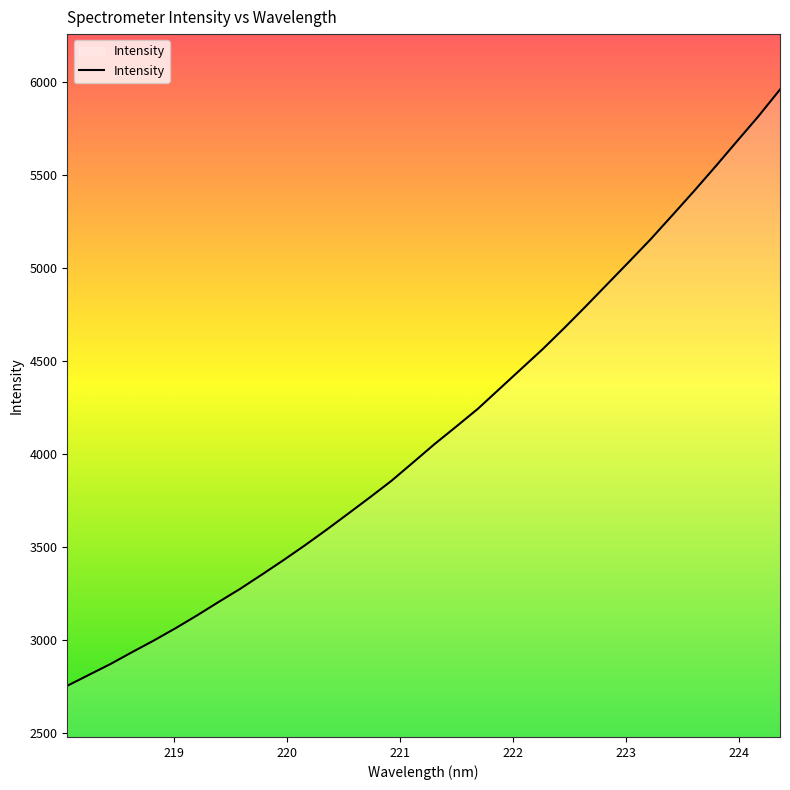

True or false: there are more than 0 points higher than both neighbors.

False